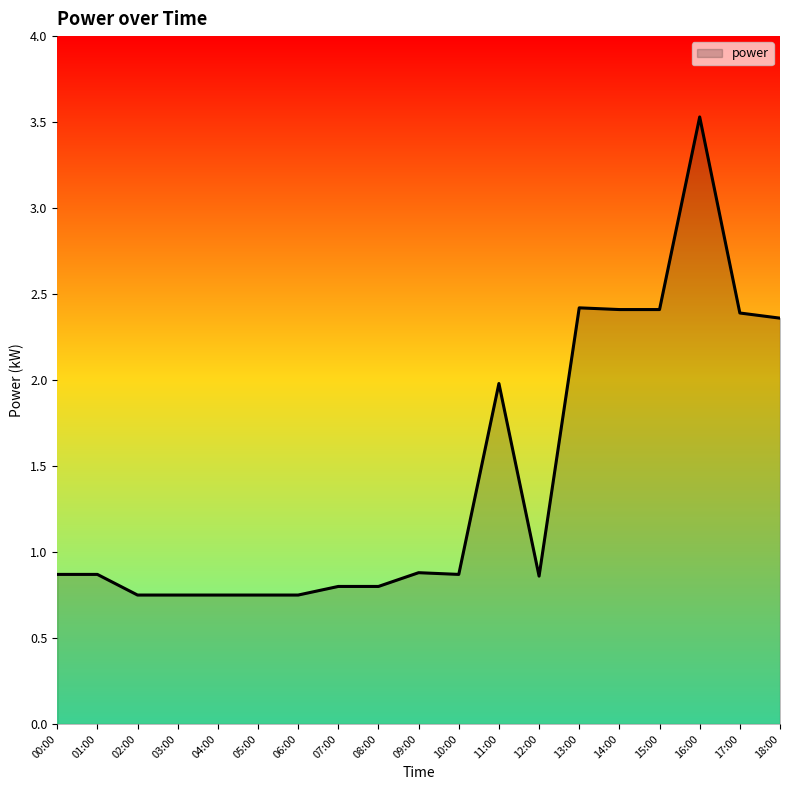

Where is the data nearest to the value 2?

11:00